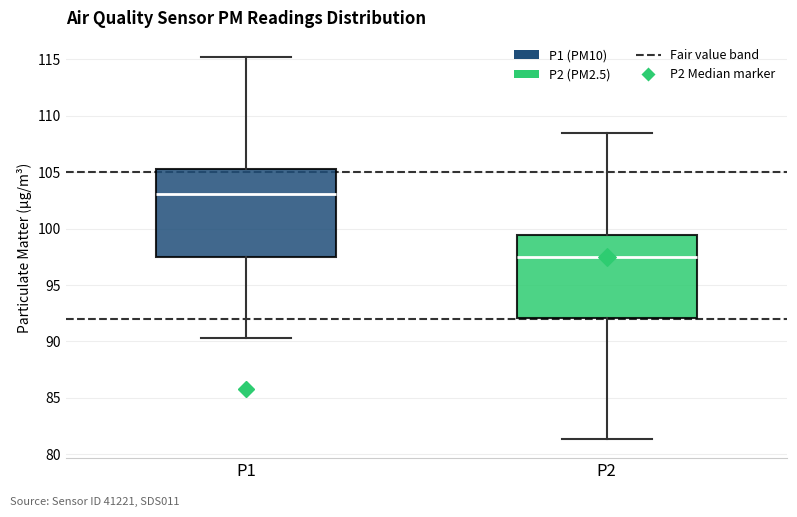

Where is the upper edge of the box for P1 on the y-axis? The values are not printed on the chart, so give them approximately, as read against the axis.

105.5